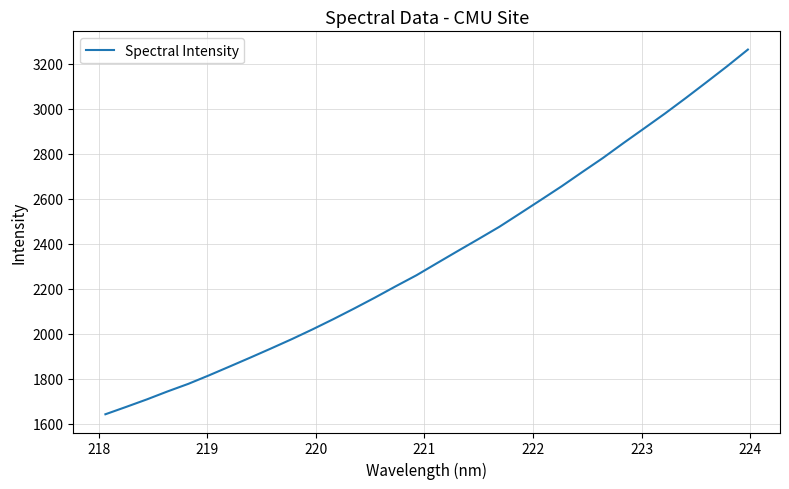

What is the difference between the maximum and second lowest values?

1587.2